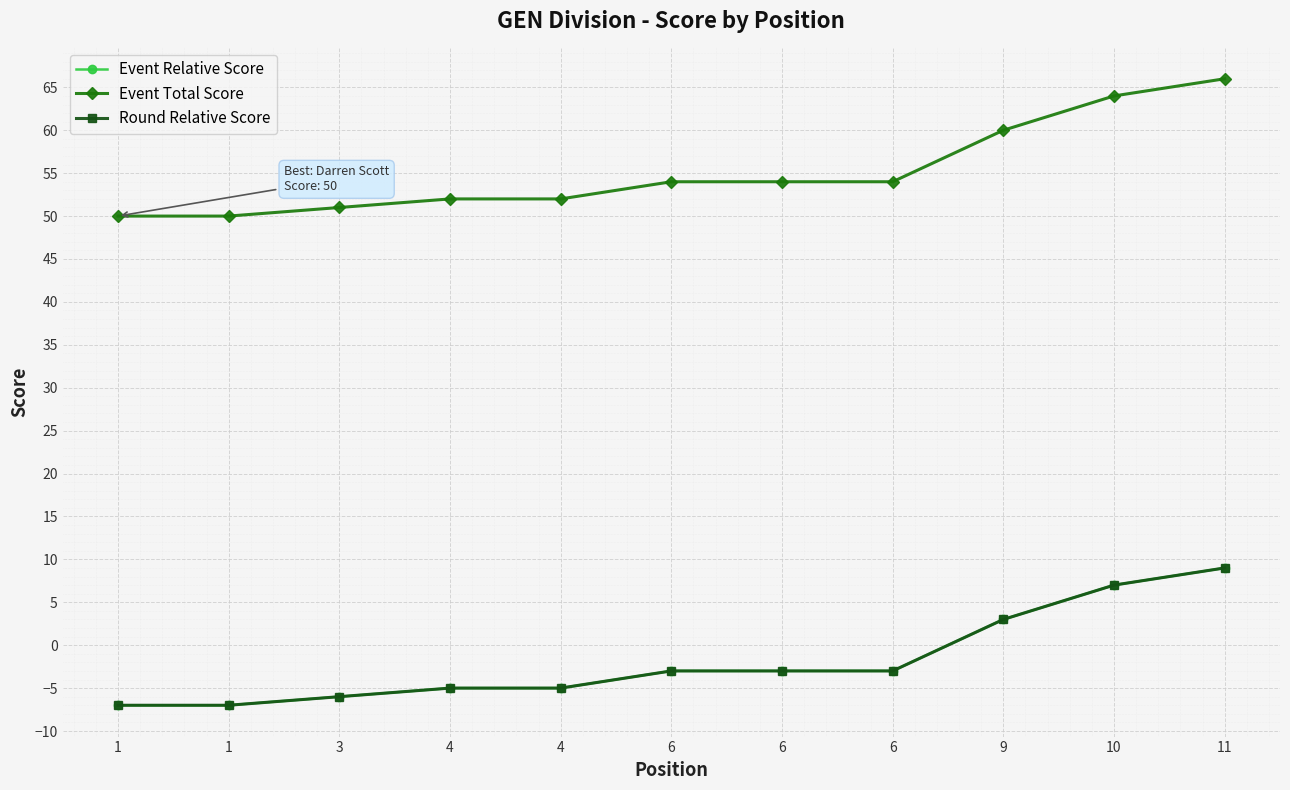

Does the chart have visible grid lines?

Yes